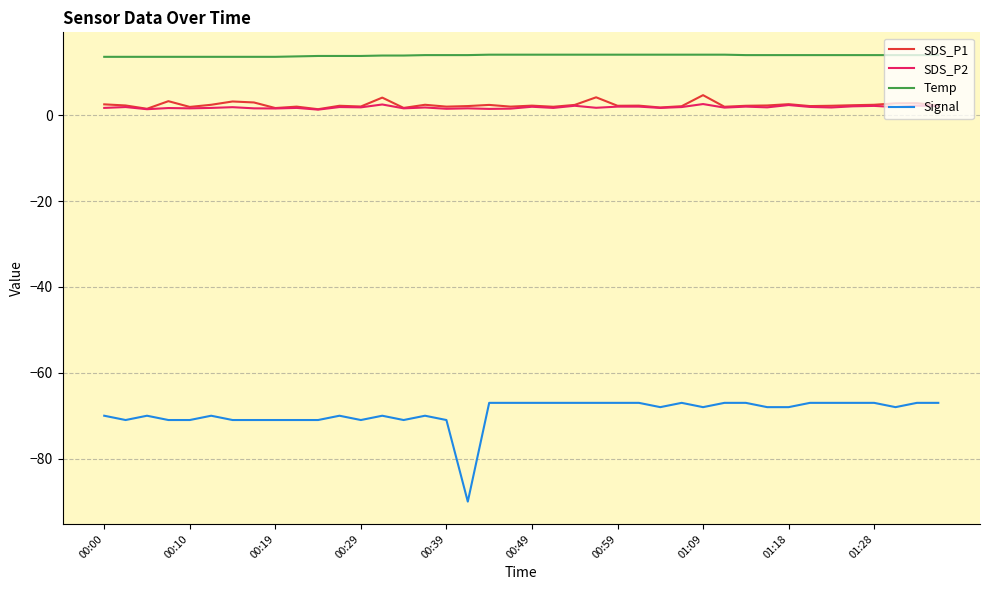

True or false: Signal and SDS_P2 intersect in this chart.

False